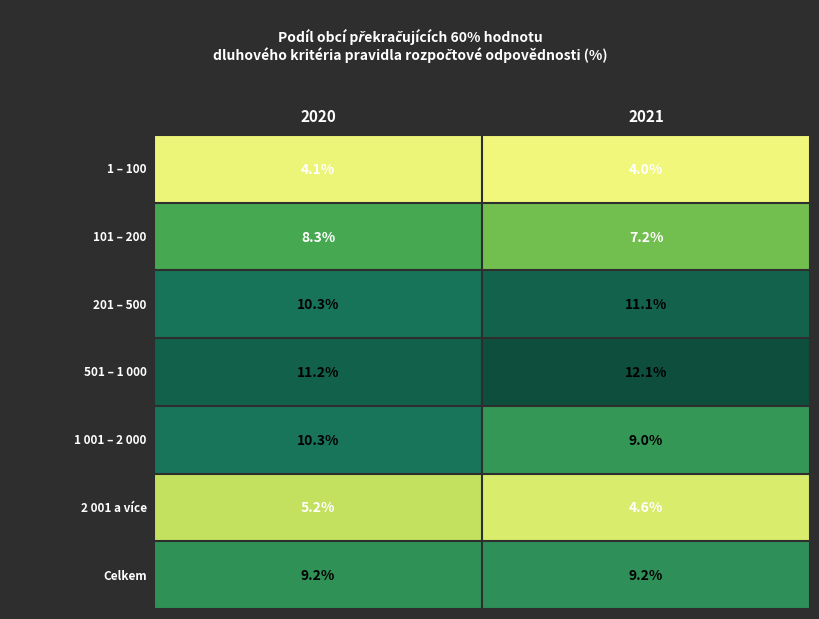

What is the minimum value shown in the chart?

4.0